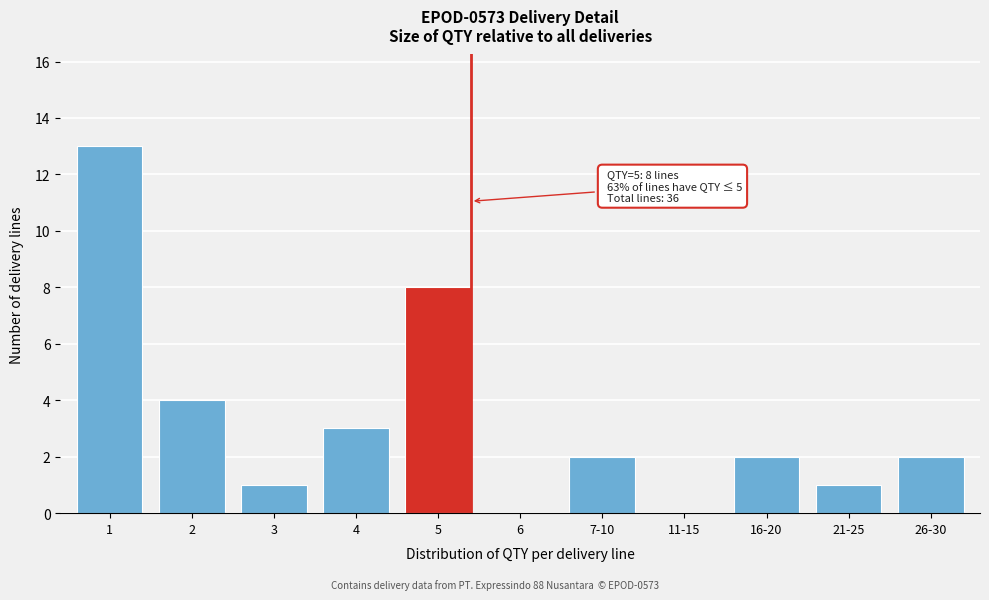

Reading left to right, list all the values displayed in this chart.

1=13	2=4	3=1	4=3	5=8	6=0	7-10=2	11-15=0	16-20=2	21-25=1	26-30=2